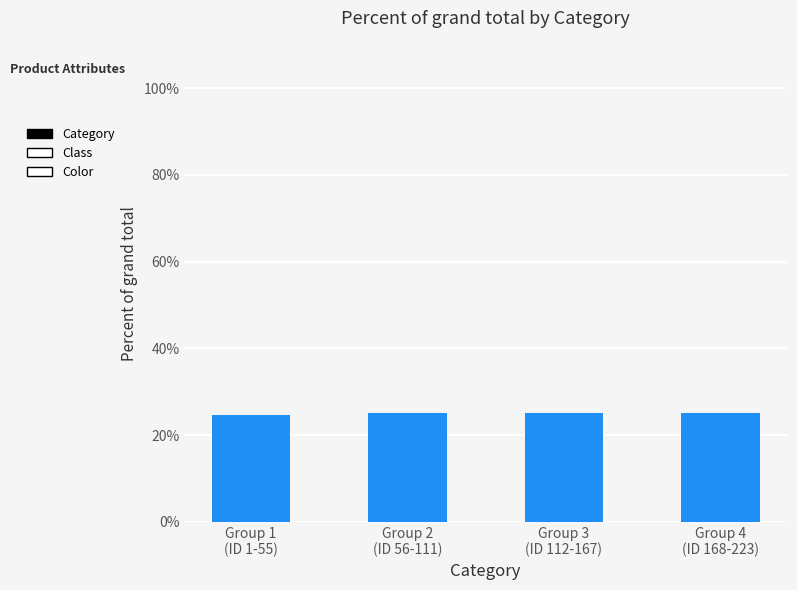

What is the label of the 1st bar from the left?

Group 1
(ID 1-55)